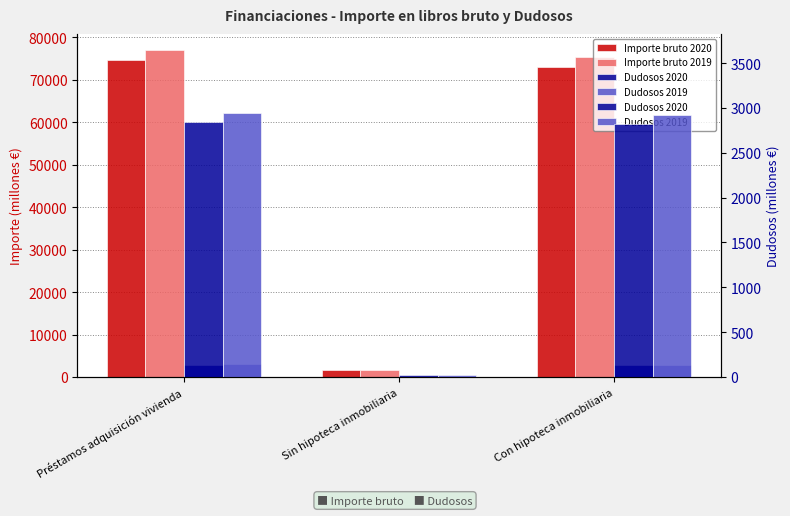

What is the spread (max minus min) of values at Sin hipoteca inmobiliaria?

1673